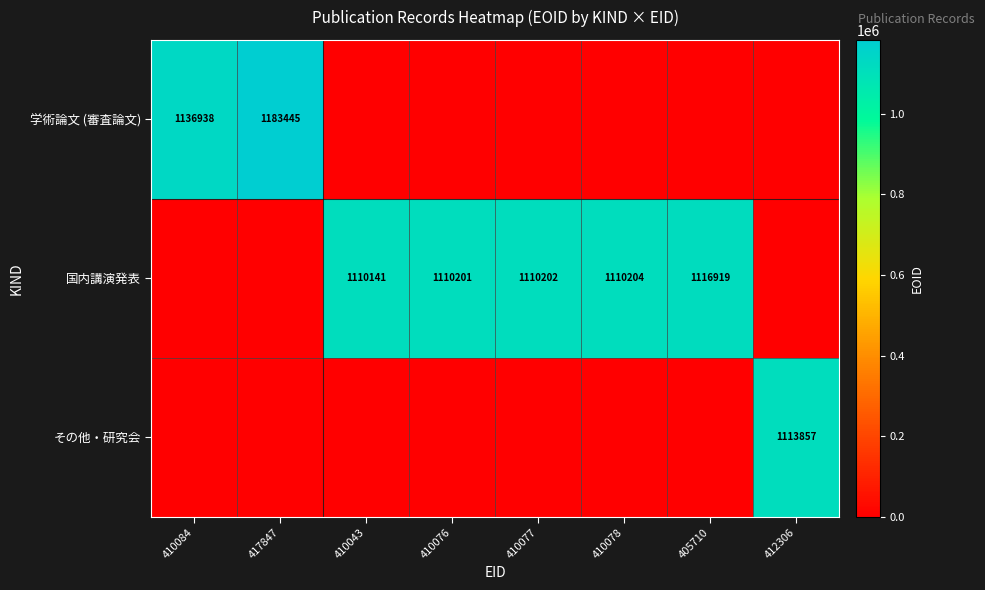

True or false: その他・研究会 has a value of 236588 at 412306.

False